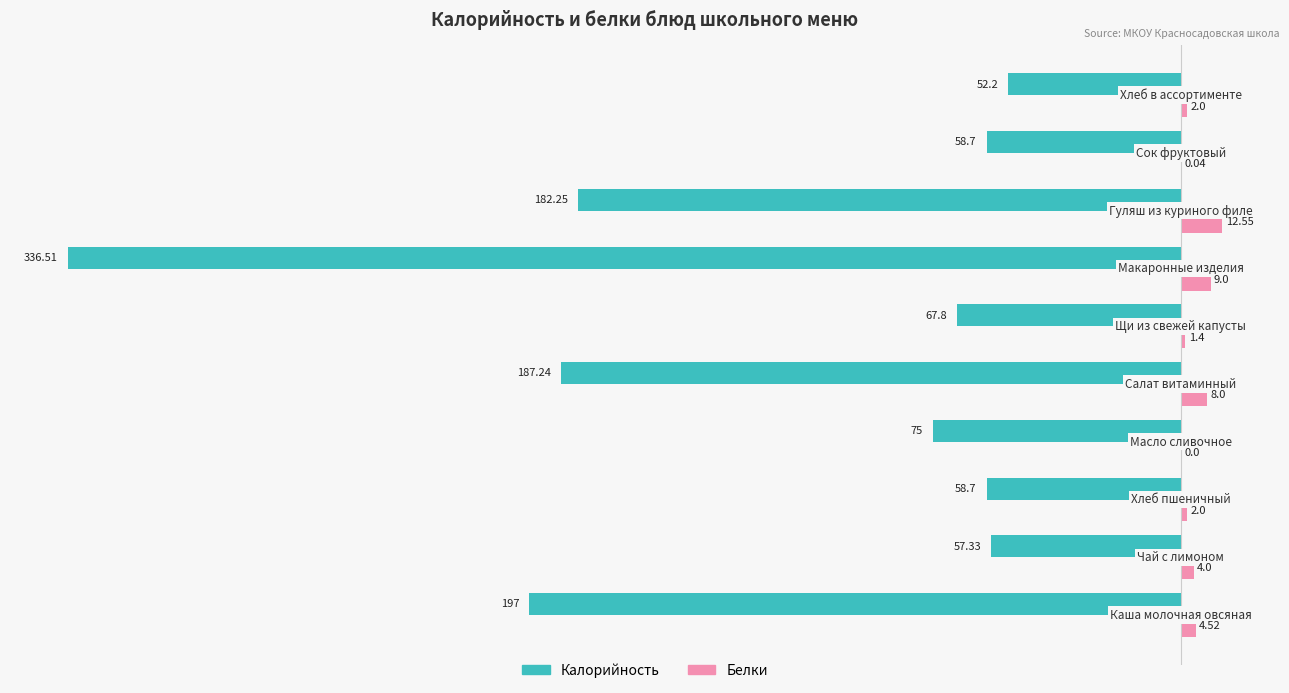

Which series has the largest total across all categories?

Белки